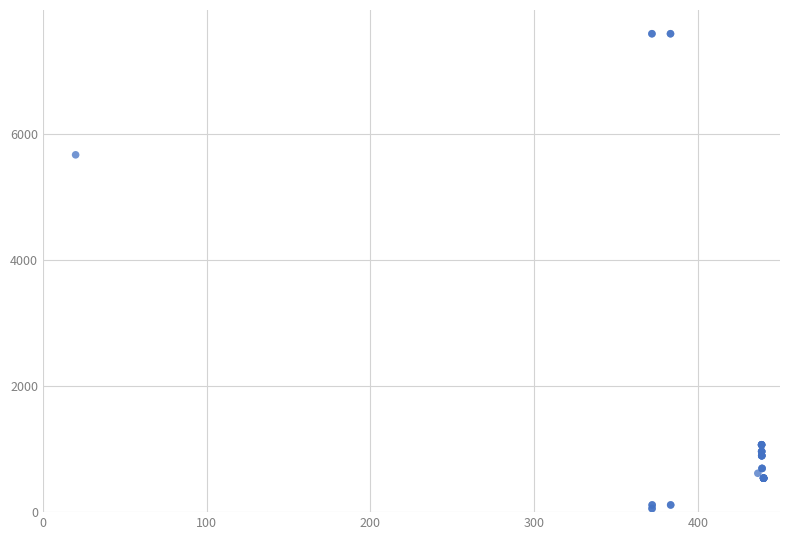

What Y value in the scatter plot is closest to 3826?

5673.8